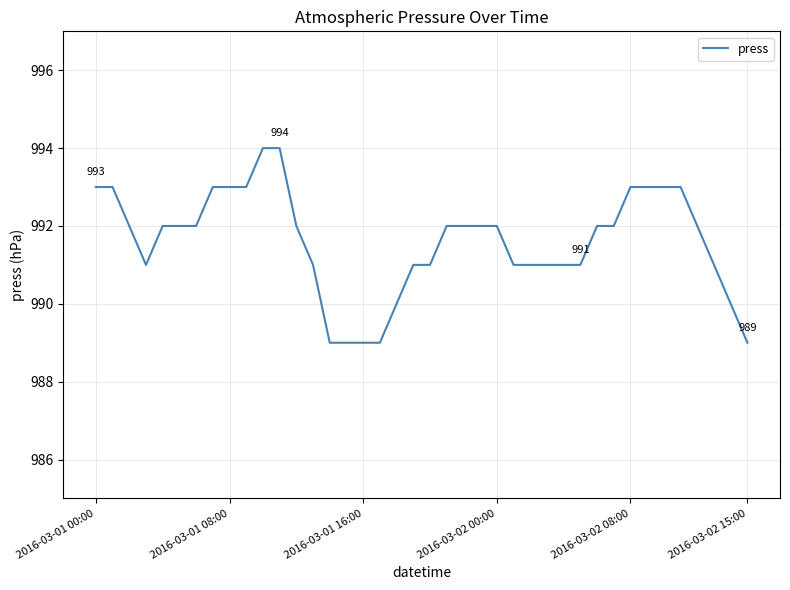

What is the greatest value displayed?

994